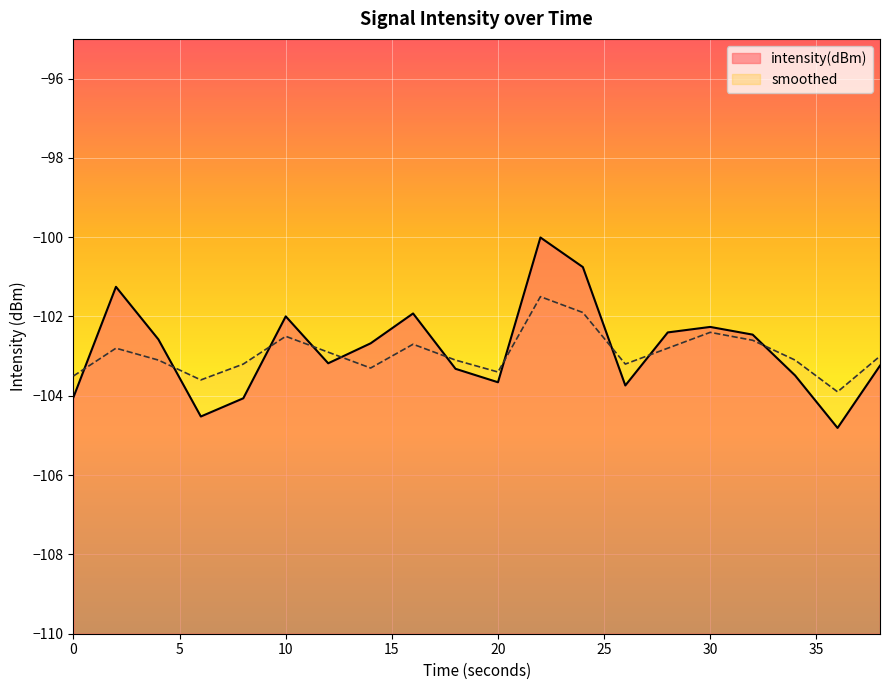

At which label does smoothed first exceed -103?

2